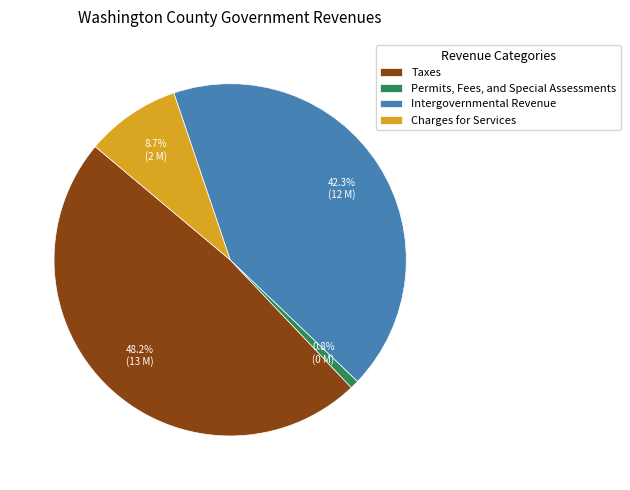

Which category has the biggest portion of the pie?

Taxes